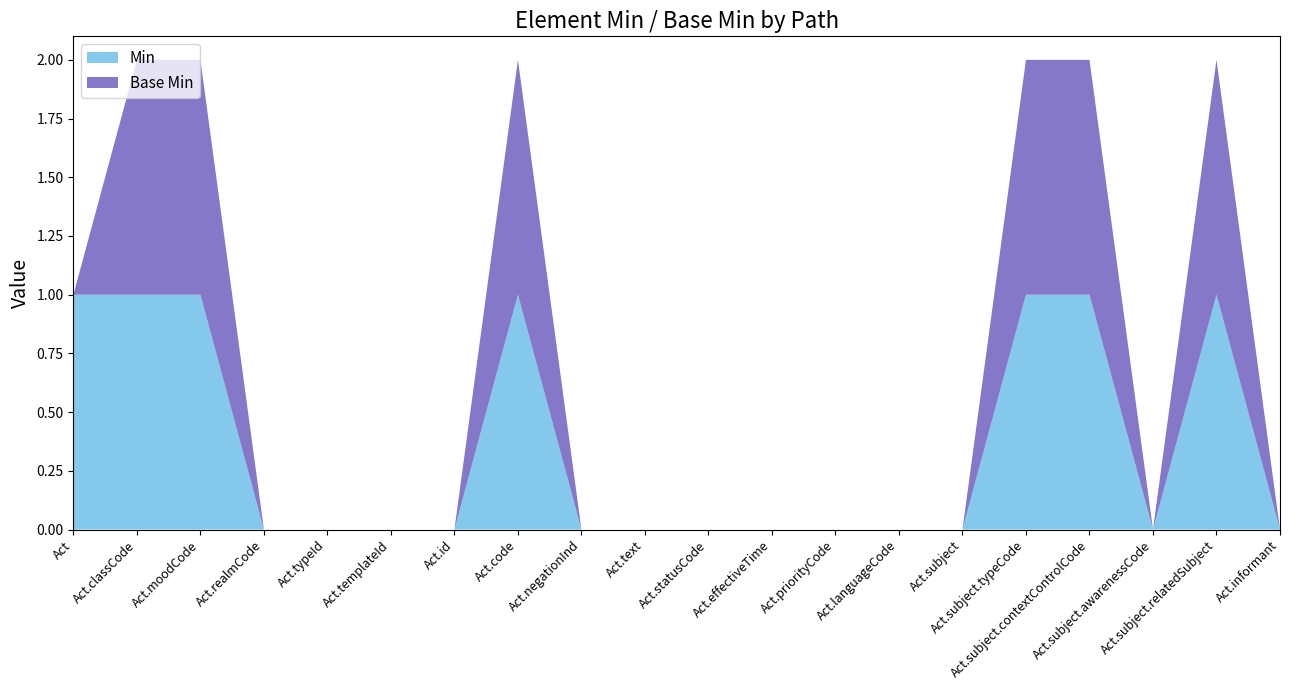

Reading right to left, list all the values displayed in this chart.

Min: 0	1	0	1	1	0	0	0	0	0	0	0	1	0	0	0	0	1	1	1
Base Min: 0	1	0	1	1	0	0	0	0	0	0	0	1	0	0	0	0	1	1	0